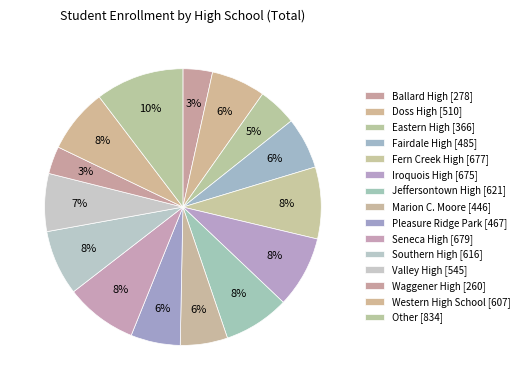

How many slices are in this pie chart?

15